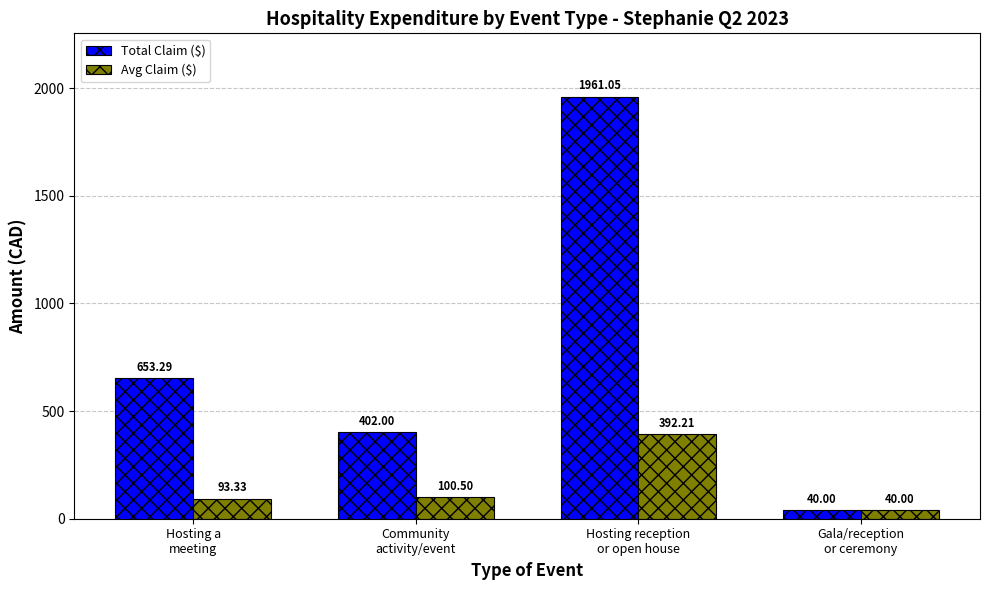

Which series has the widest spread of values?

Total Claim ($)